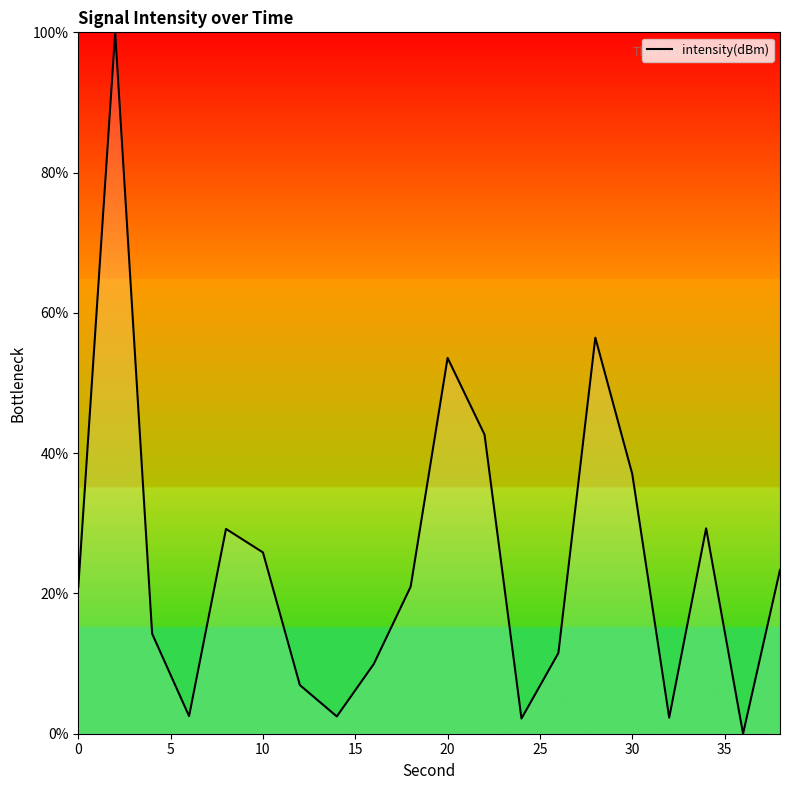

How many distinct data groups are displayed?

1